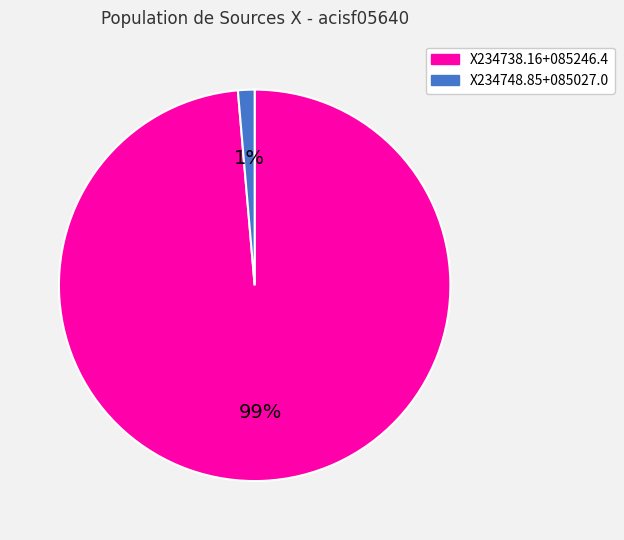

What percentage is the X234748.85+085027.0 slice, to the nearest percent?

1%